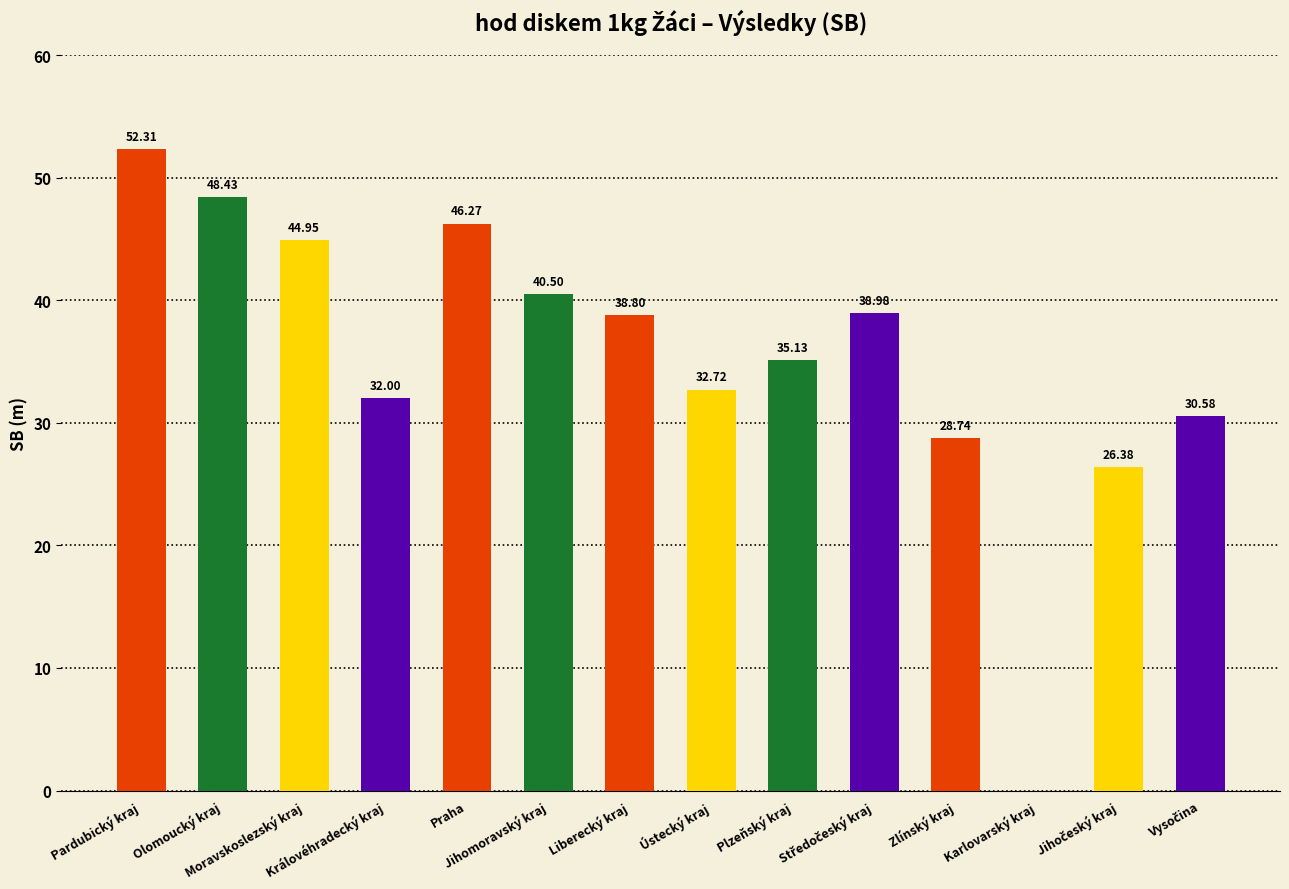

Reading right to left, extract all data points from this chart.

30.6	26.4	0.0	28.7	39.0	35.1	32.7	38.8	40.5	46.3	32.0	45.0	48.4	52.3